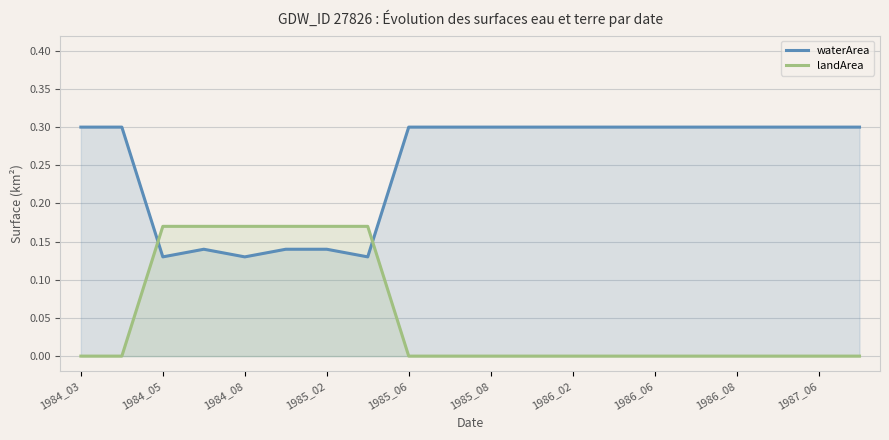

What is the total value across all series at 1985_08?

0.3